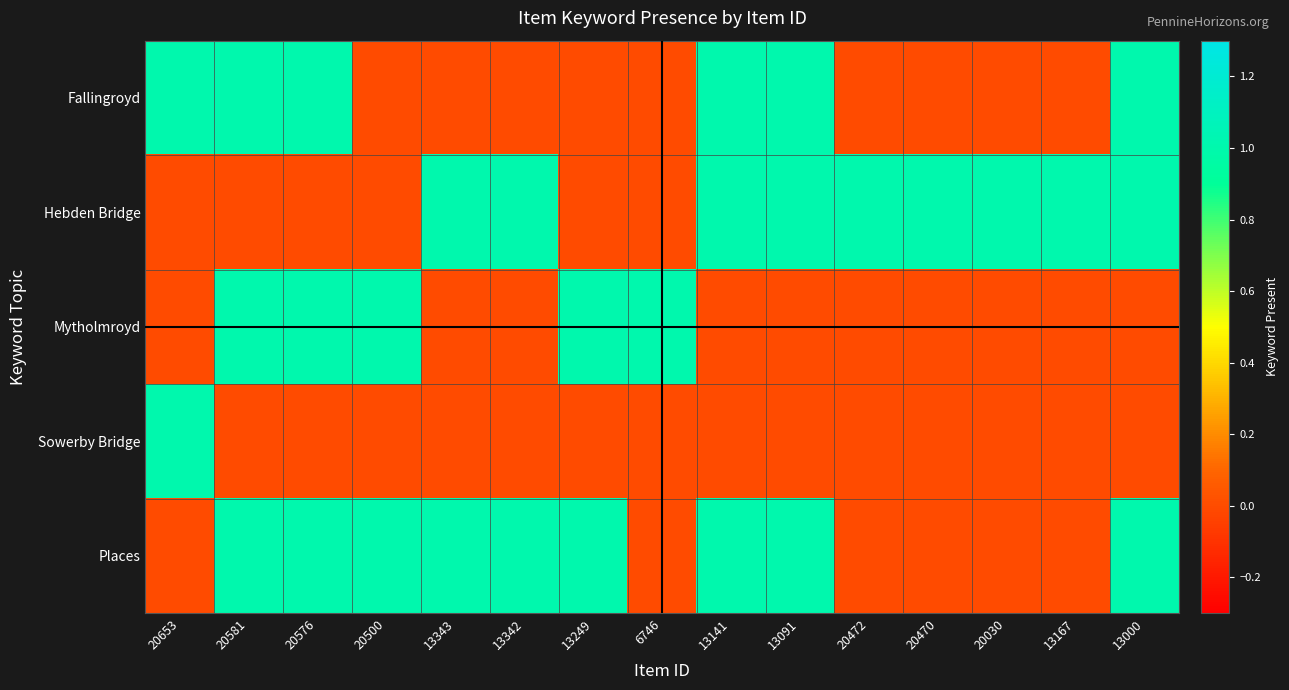

Which series has the largest range (max minus min)?

Fallingroyd